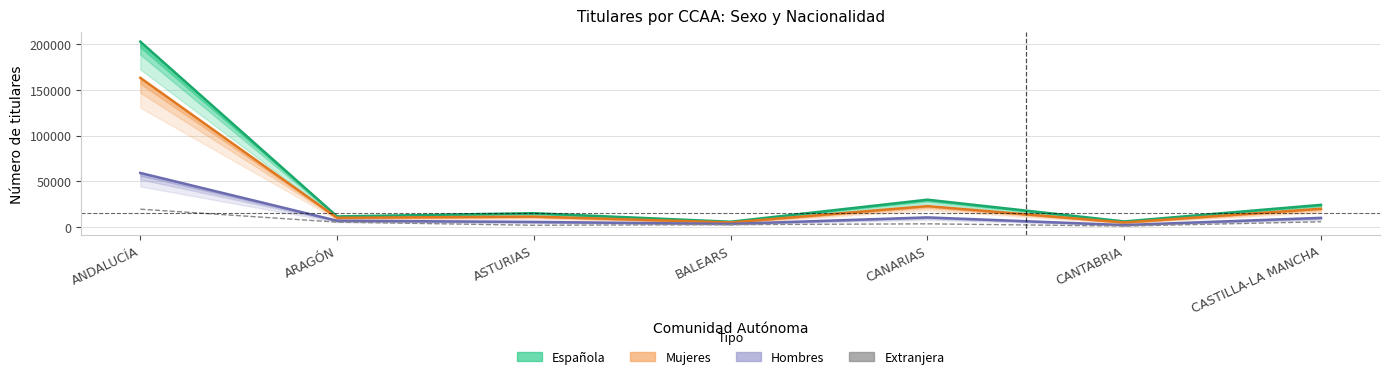

Rank the series by their average value, from highest to lowest.

Española, Mujeres, Hombres, Extranjera